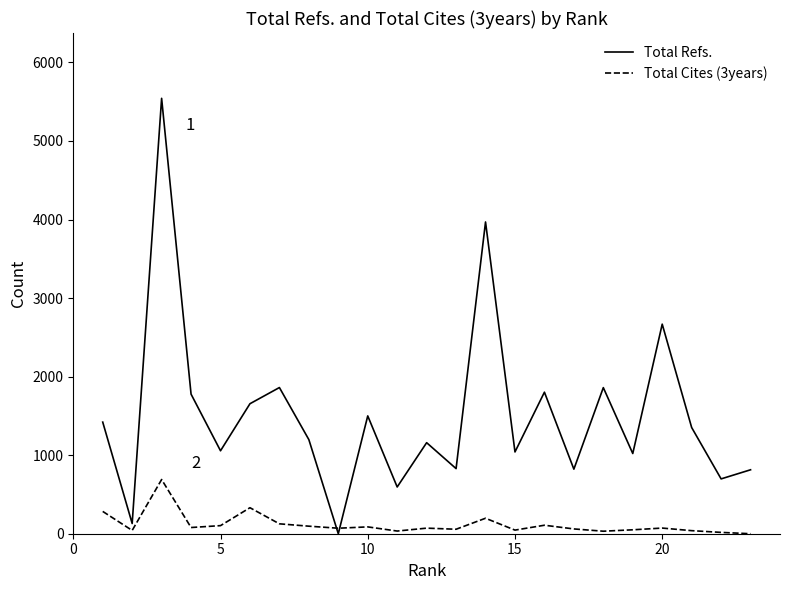

Which series has the largest total across all categories?

Total Refs.